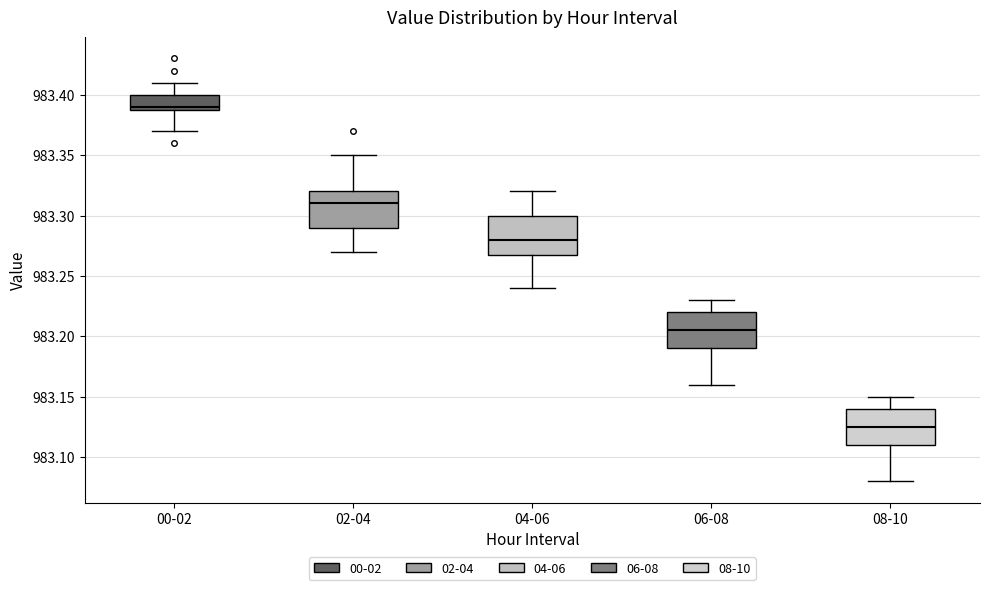

Reading left to right, read every box against the y-axis: the position of its median line, the range the box covers, and the ends of its whiskers. The values are not printed on the chart, so give them approximately, as read against the axis.

00-02: median 983.390 (just above the box's lower edge), box 983.390 to 983.400, whiskers 983.370 to 983.410
02-04: median 983.310, box 983.290 to 983.320, whiskers 983.270 to 983.350
04-06: median 983.280, box 983.270 to 983.300, whiskers 983.240 to 983.320
06-08: median 983.205, box 983.190 to 983.220, whiskers 983.160 to 983.230
08-10: median 983.125, box 983.110 to 983.140, whiskers 983.080 to 983.150